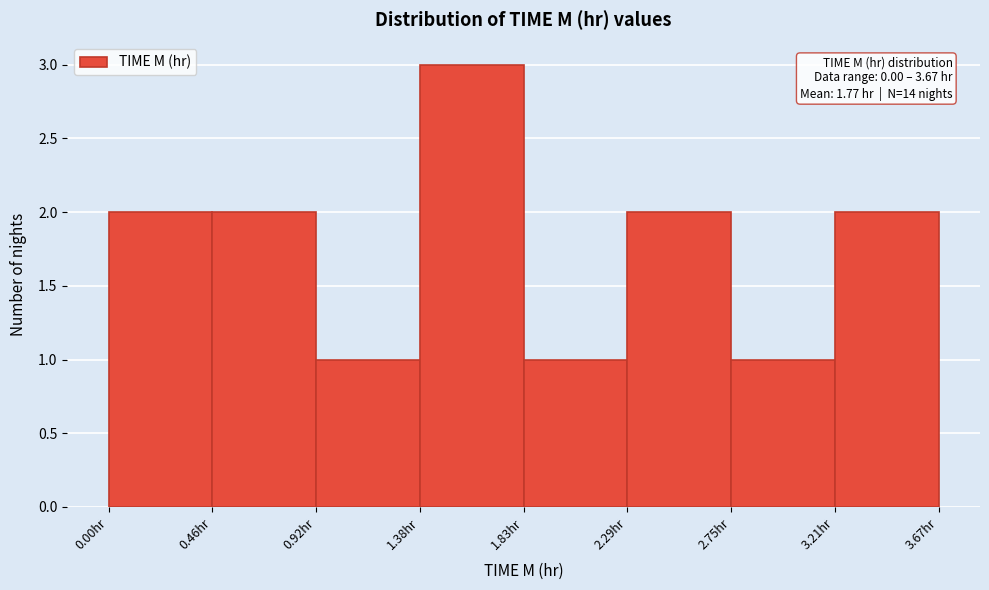

Over which range of the x-axis is the bar tallest?

1.40 to 1.85